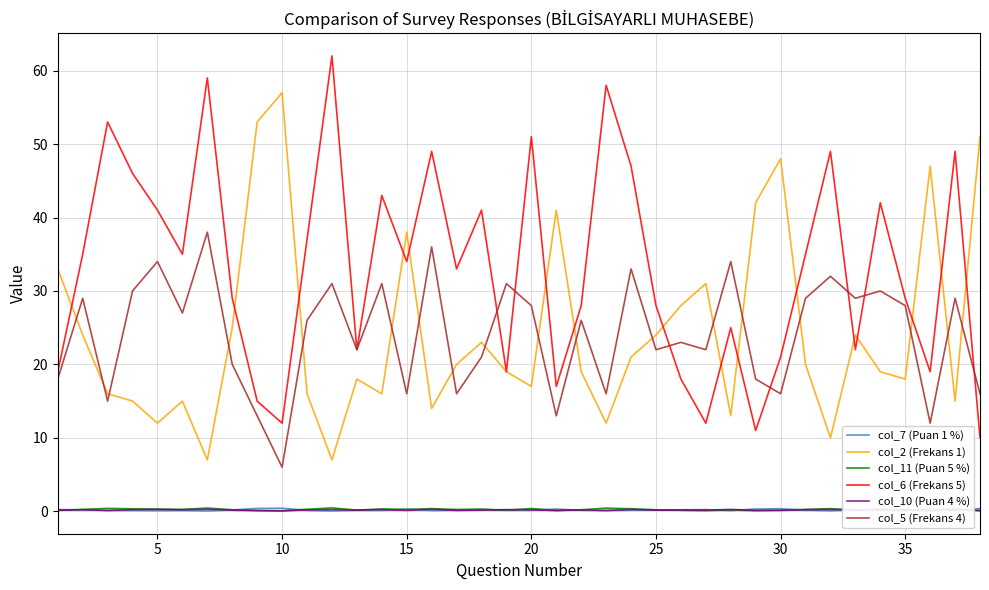

True or false: col_11 (Puan 5 %) and col_2 (Frekans 1) cross at least once.

False